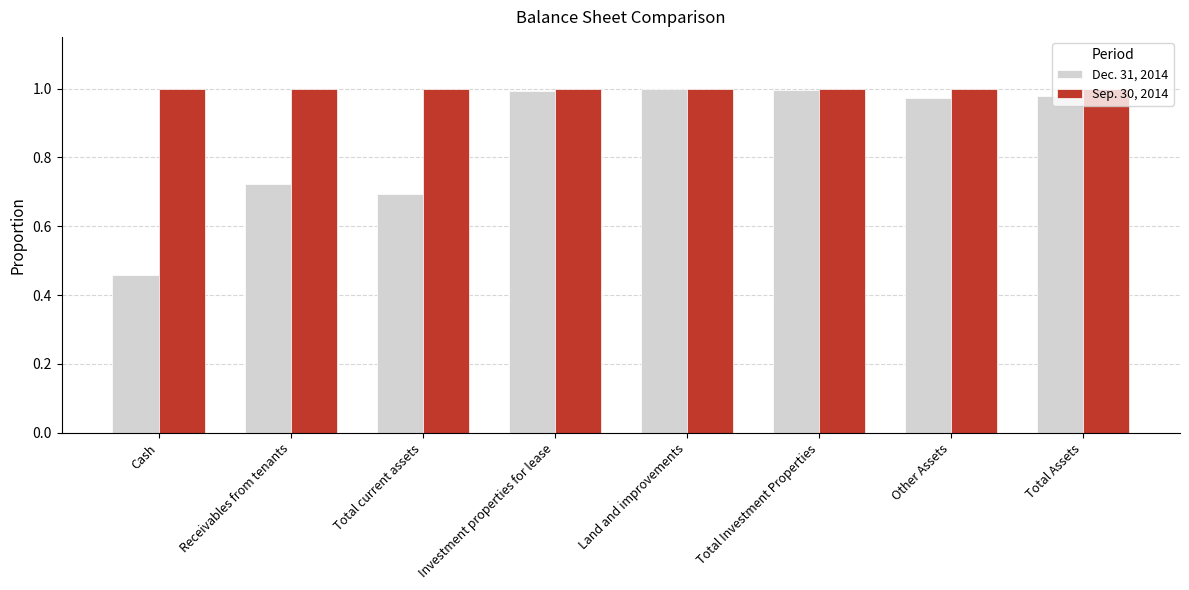

Count the number of categories in the chart.

8